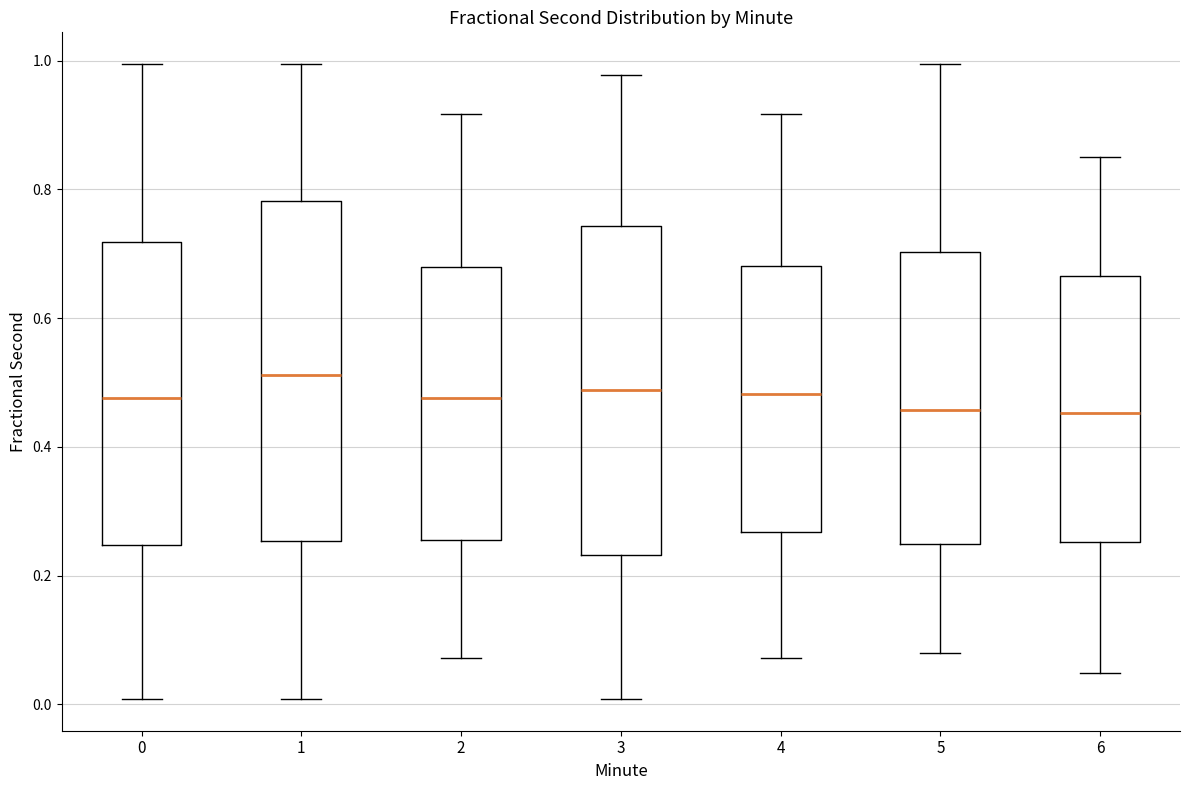

Where does the lower whisker of the box at x = 4 end on the y-axis? The values are not printed on the chart, so give them approximately, as read against the axis.

0.08